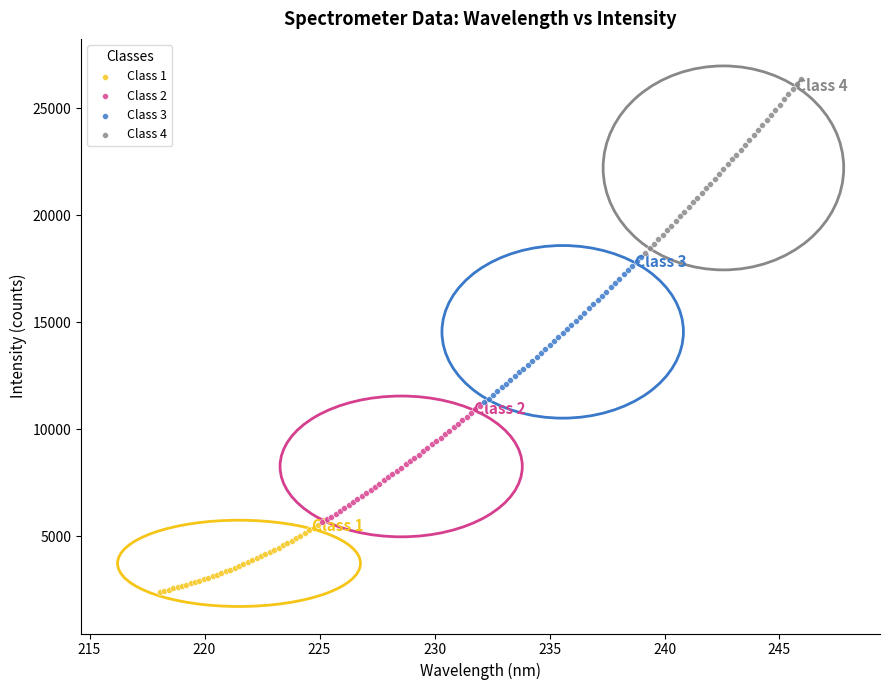

Which series reaches the minimum Y coordinate?

Class 1